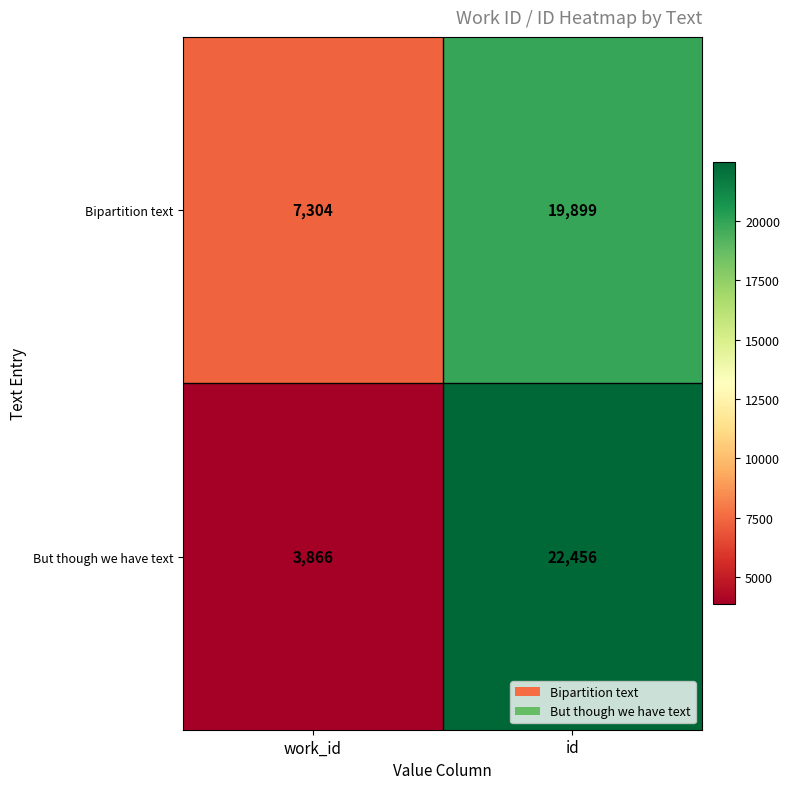

Is it true that Bipartition text equals 3409 at work_id?

False